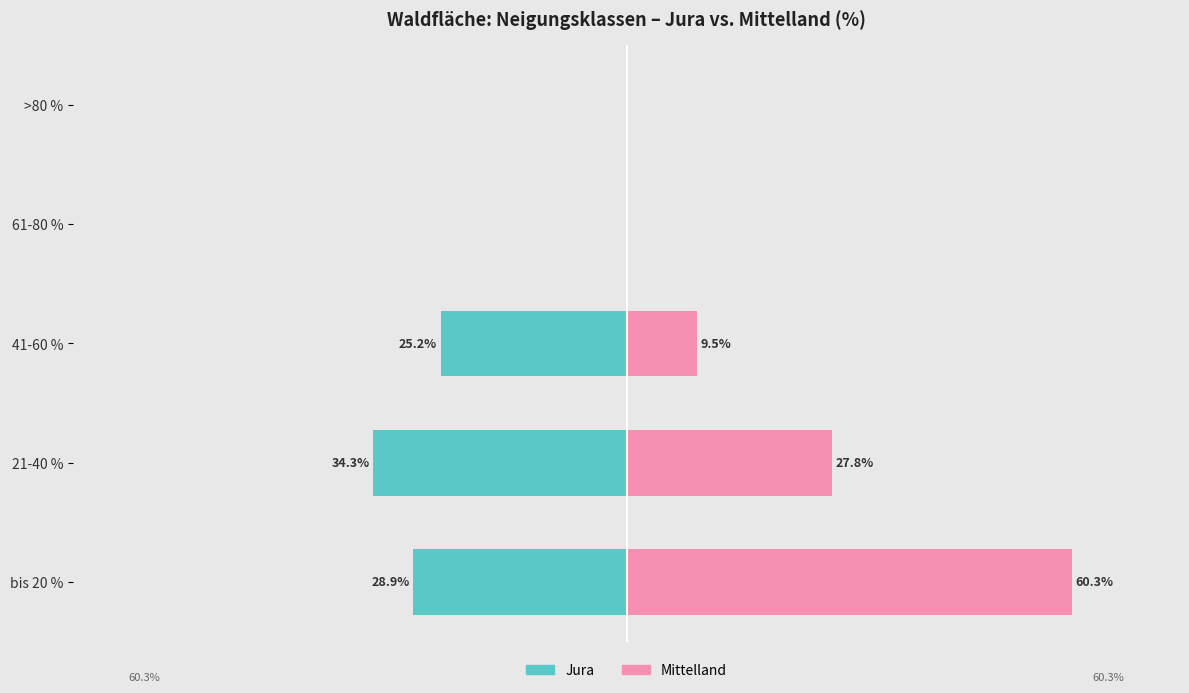

Is it true that Mittelland equals 0.0 at 61-80 %?

True